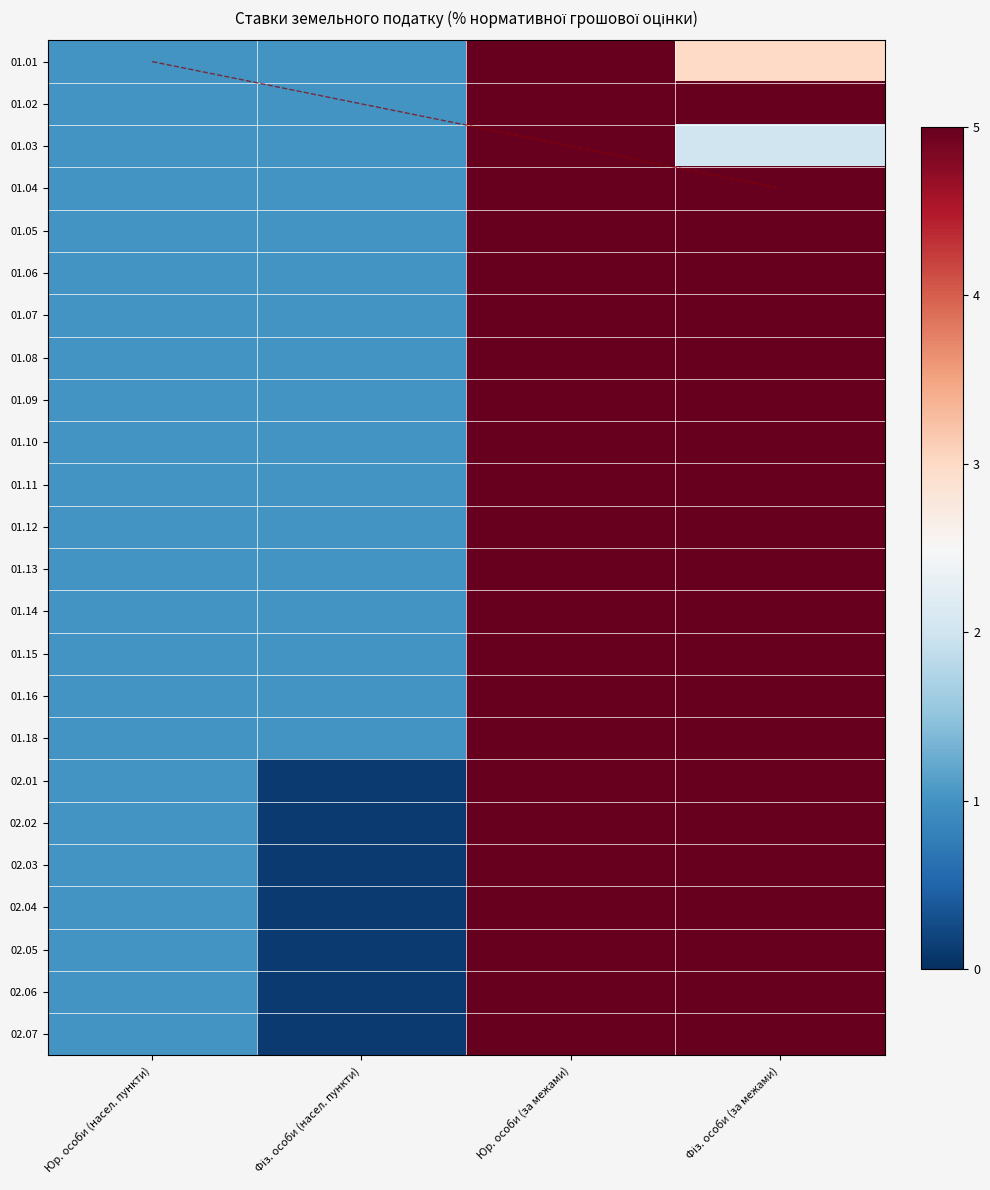

Is it true that 02.07 equals 0.1 at Фіз. особи (насел. пункти)?

False